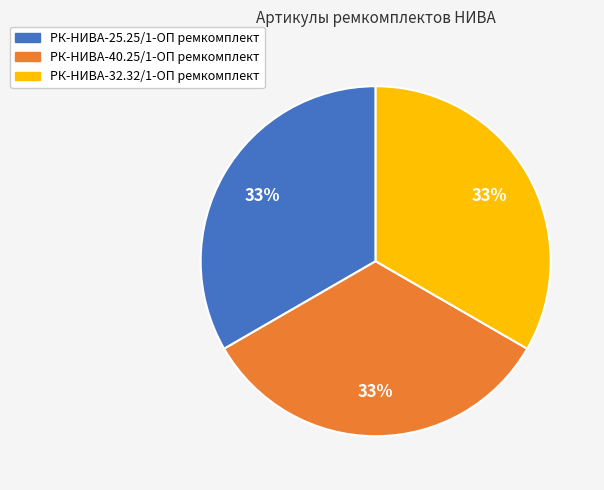

To the nearest percent, what is the average slice percentage?

33%